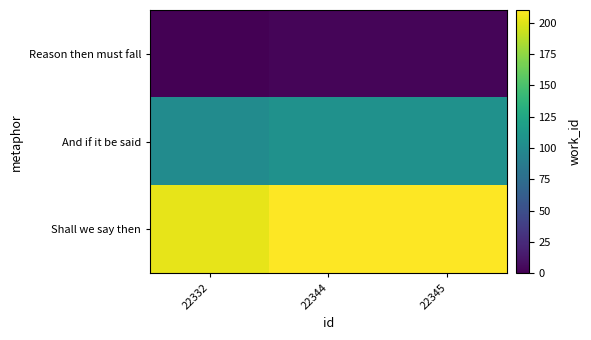

What is the difference between the highest and lowest values at 22332?

201.8